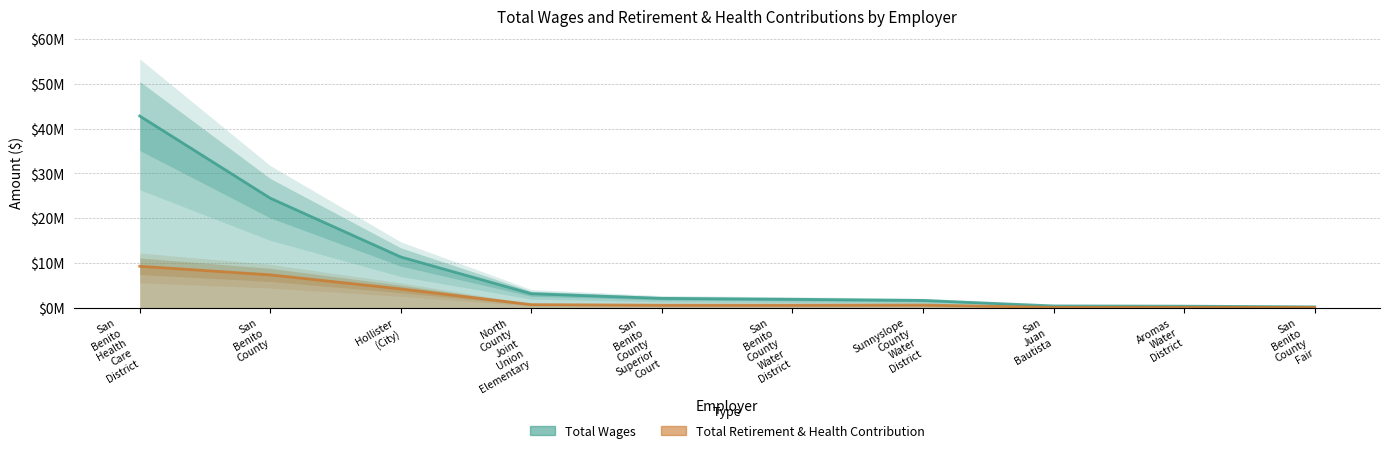

What are all the series names shown in the legend?

Total Wages, Total Retirement & Health Contribution